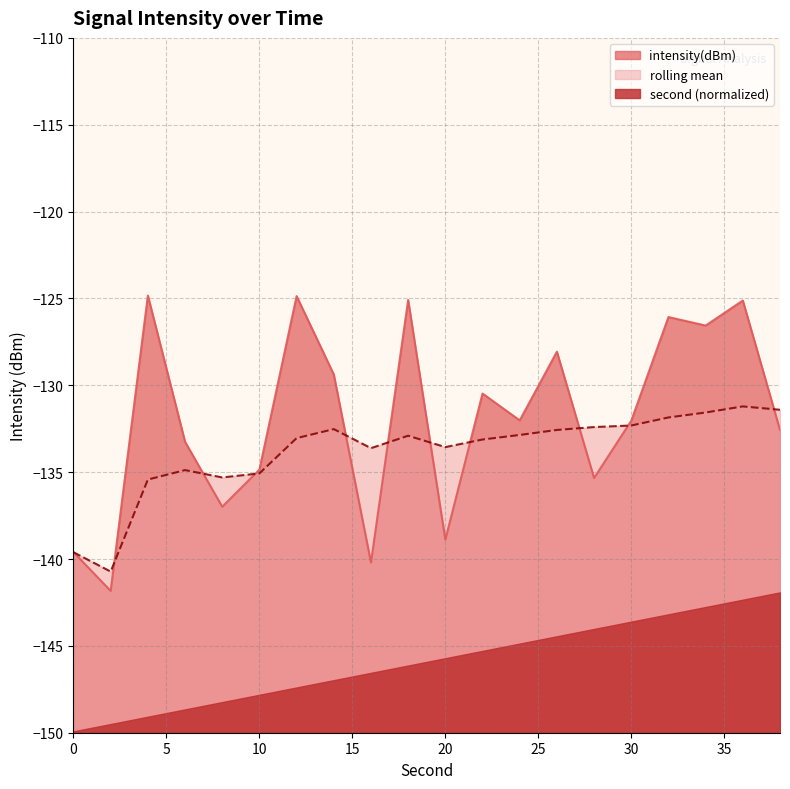

Which series has the largest range (max minus min)?

intensity(dBm)